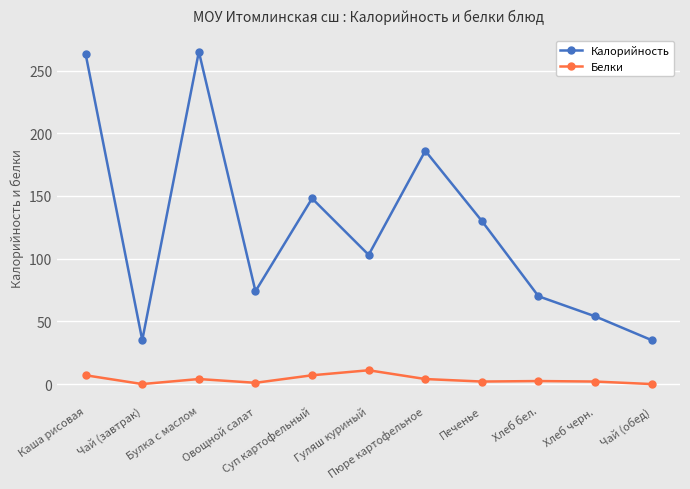

Which series has the widest spread of values?

Калорийность